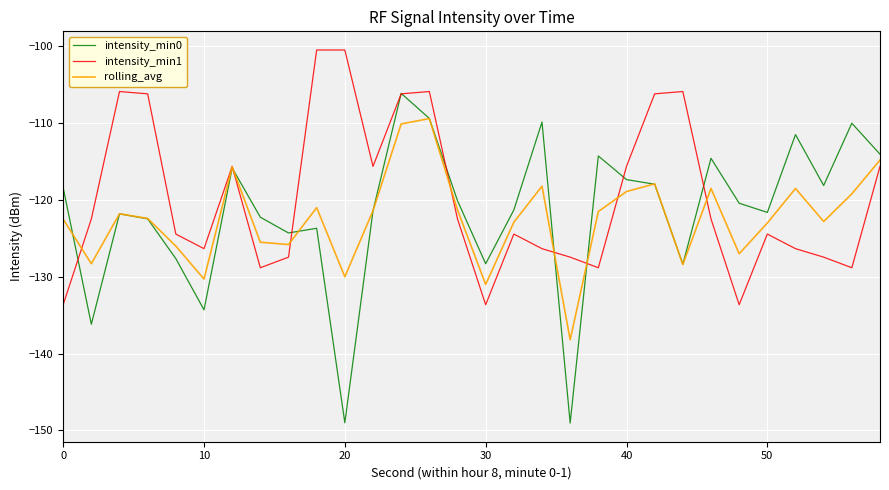

Which series has the widest spread of values?

intensity_min0